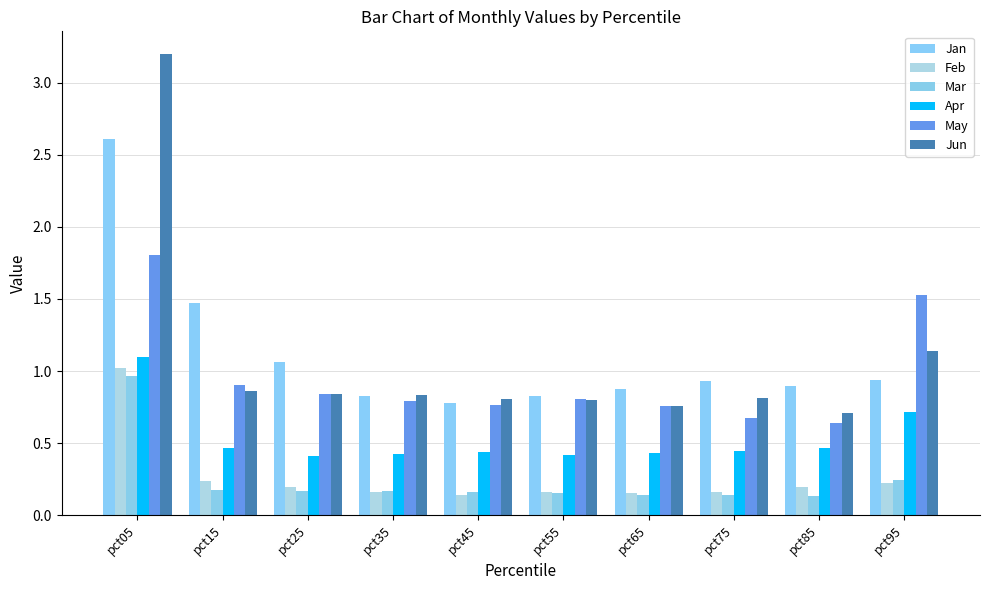

Does the chart contain any negative values?

No